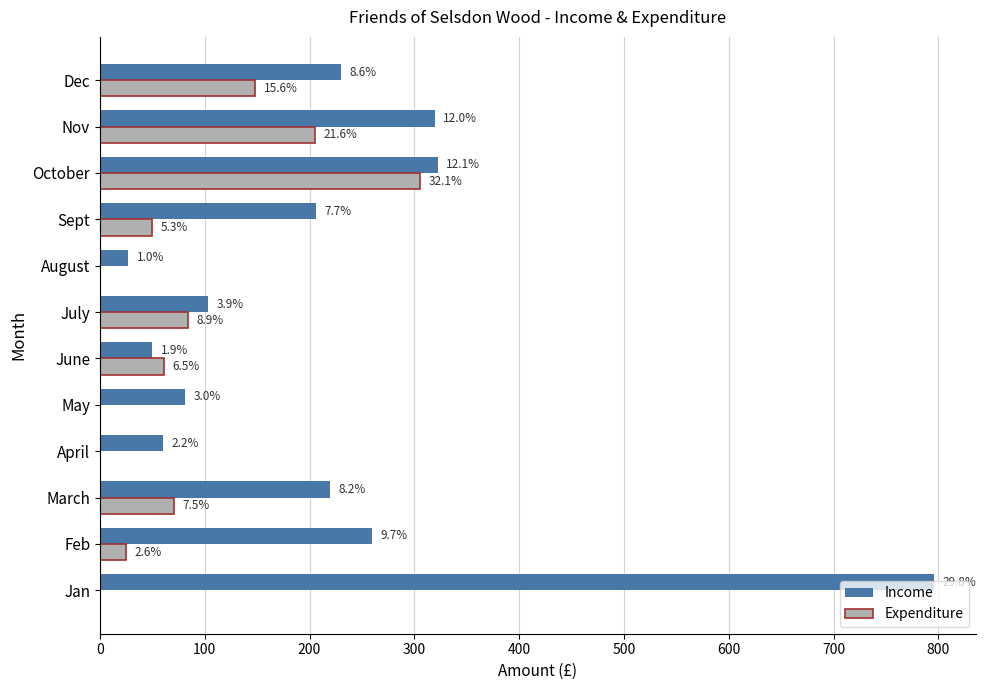

What are all the series names shown in the legend?

Income, Expenditure